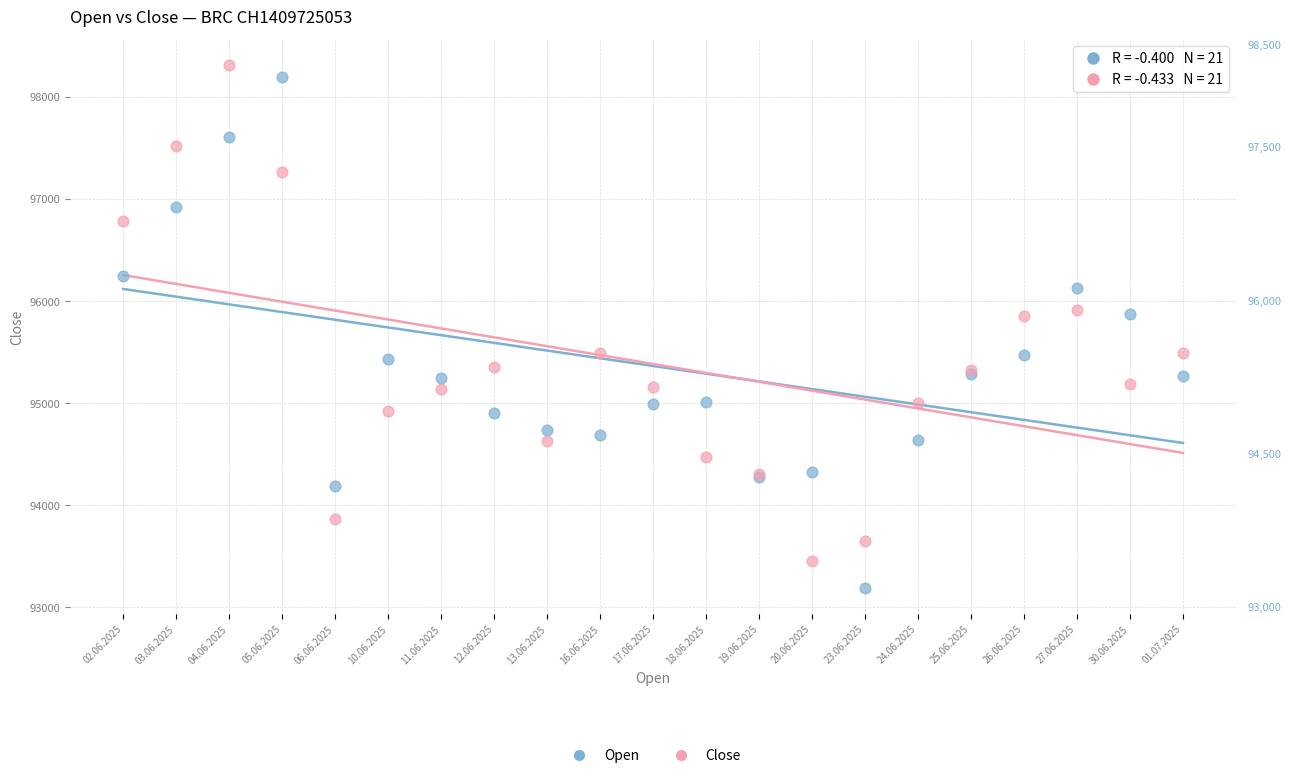

What are all the series names shown in the legend?

Open, Close